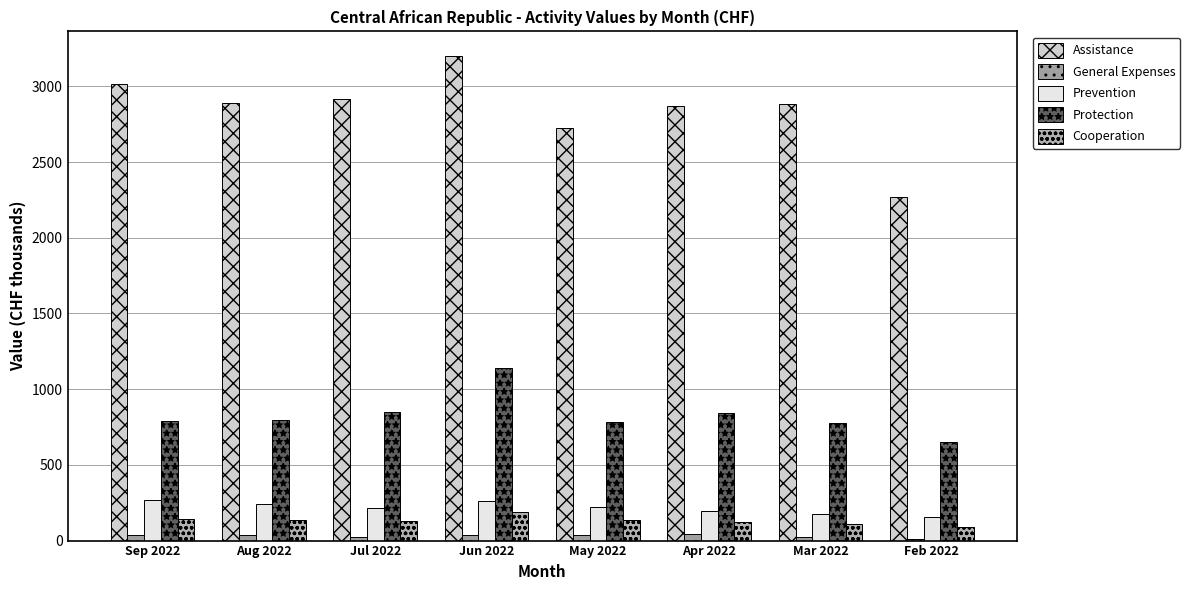

What are all the series names shown in the legend?

Assistance, General Expenses, Prevention, Protection, Cooperation